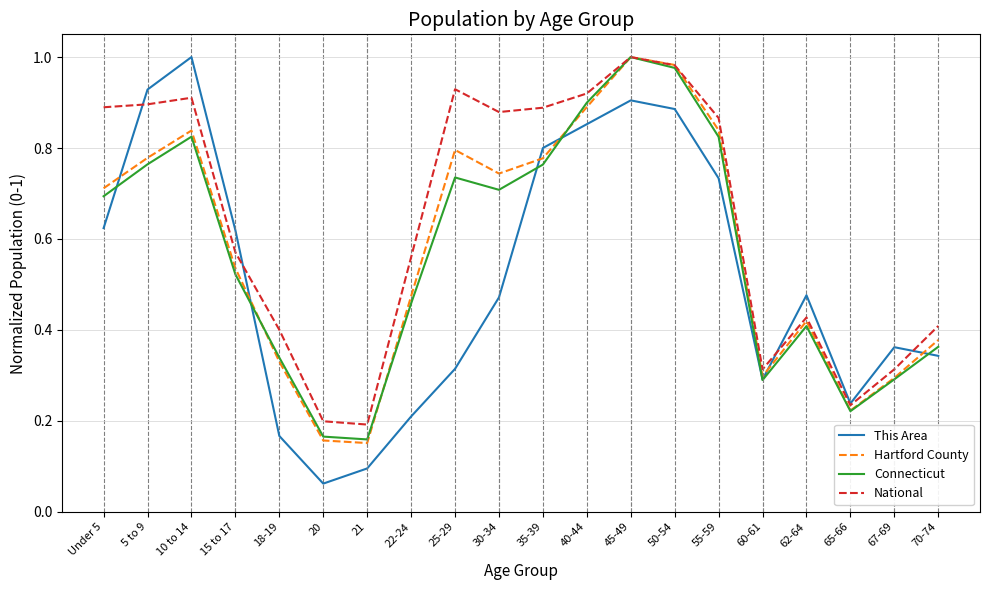

Is the value of This Area at 30-34 greater than the value of Hartford County at 10 to 14?

No